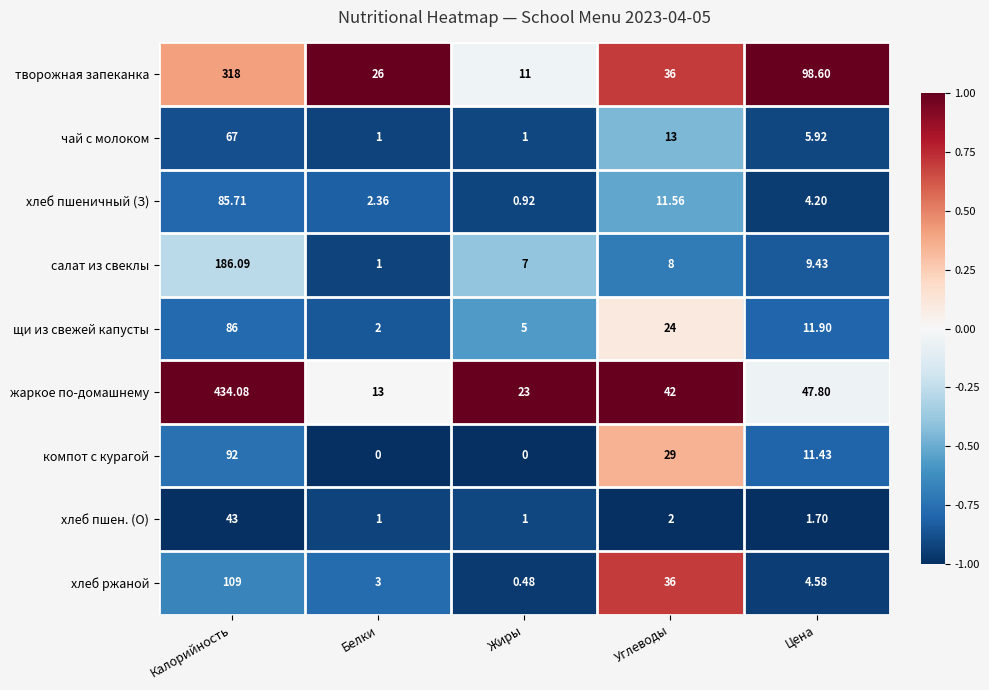

Which series changed the most between Калорийность and Белки?

жаркое по-домашнему